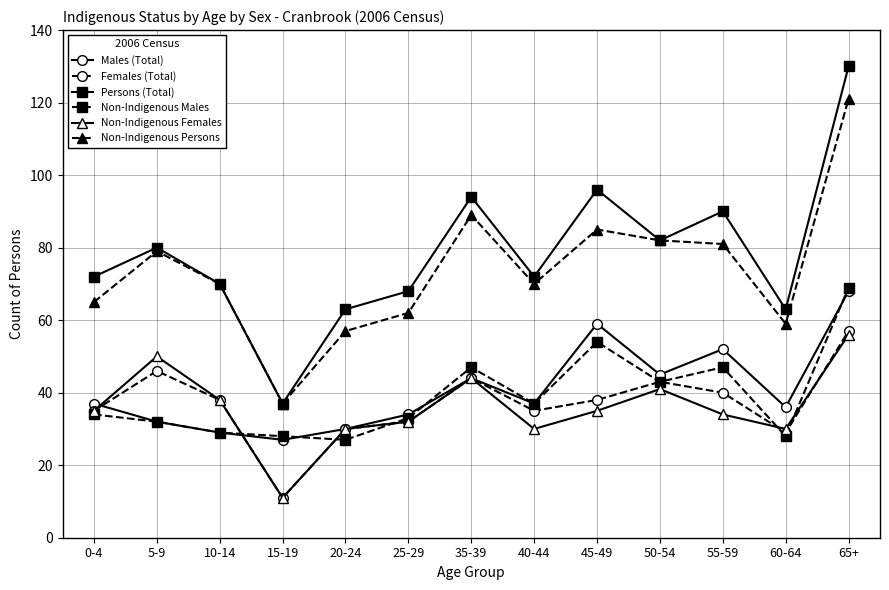

Which label corresponds to the largest value in the chart?

65+